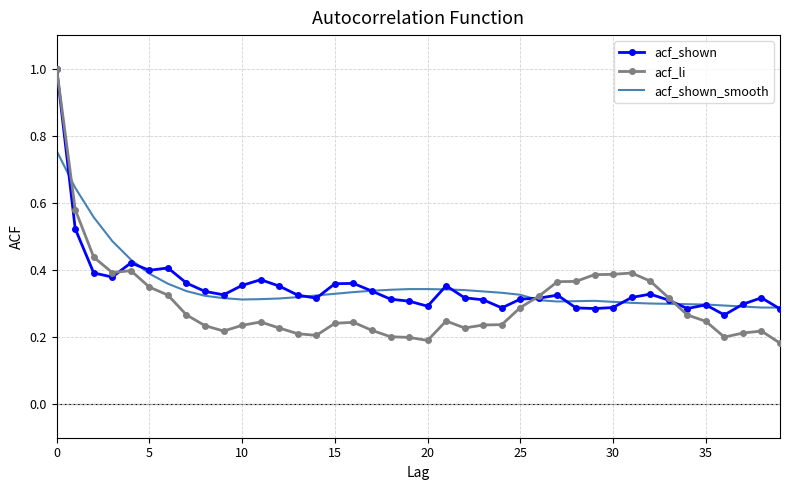

What is the greatest value displayed?

1.0